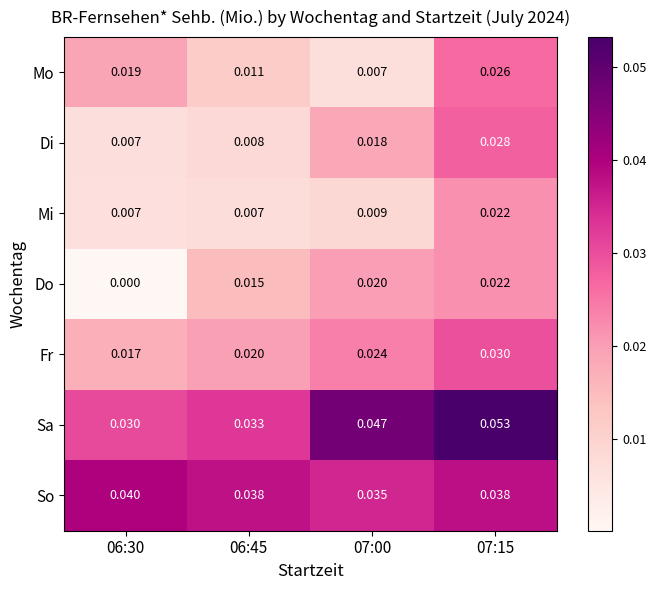

Which series has the largest range (max minus min)?

Sa